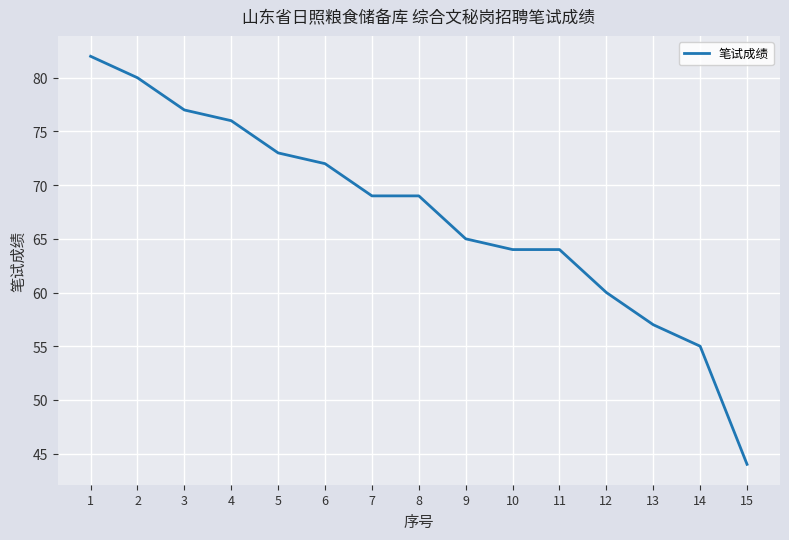

What is the change in value from 3 to 9?

-12